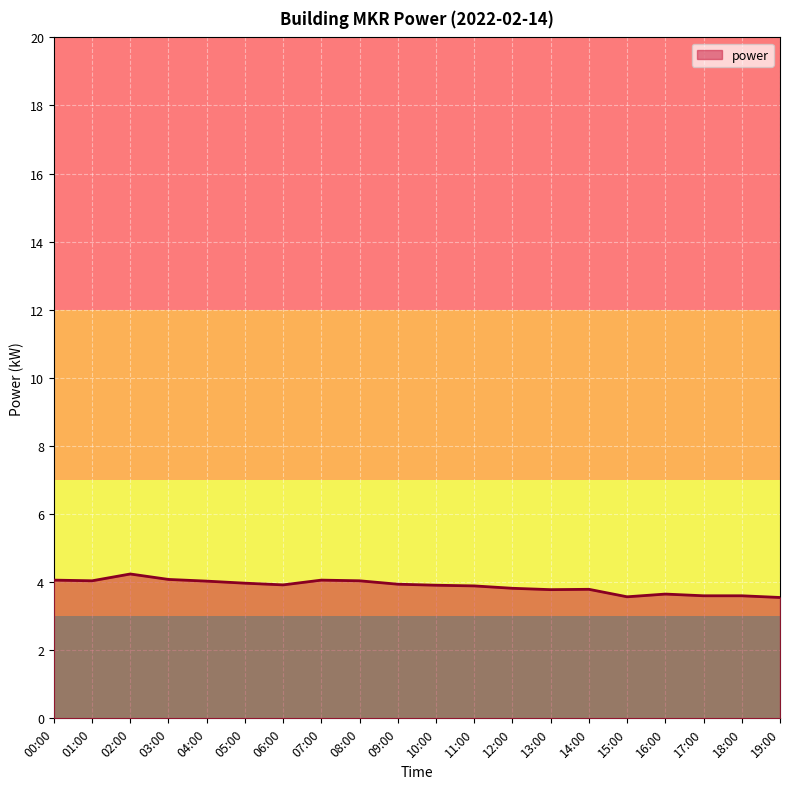

How many lines are shown in the chart?

1